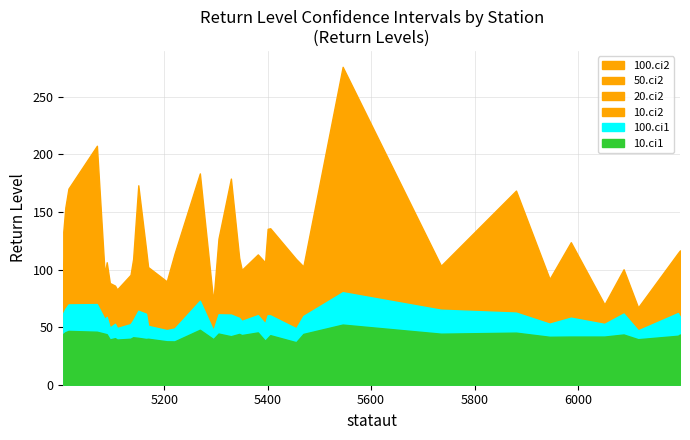

Reading right to left, transcribe all the data shown in this chart.

50.ci2: 6197=95.0	6193=88.8	6116=60.5	6088=81.4	6051=62.1	5986=98.4	5945=79.3	5880=128.0	5735=83.8	5545=193.7	5469=86.3	5455=87.0	5405=107.8	5400=103.5	5395=84.5	5381=93.0	5350=83.7	5345=91.3	5329=129.8	5305=100.3	5295=64.1	5269=136.3	5220=91.1	5205=74.8	5169=84.3	5165=88.4	5150=126.1	5140=89.5	5135=49.3	5109=70.9	5105=73.4	5095=74.4	5089=89.1	5085=82.2	5070=149.9	5015=129.1	5009=119.8	5005=104.3
100.ci1: 6197=58.9	6193=62.2	6116=47.2	6088=61.8	6051=52.8	5986=58.2	5945=53.0	5880=62.6	5735=65.1	5545=80.3	5469=59.7	5455=49.0	5405=60.2	5400=60.3	5395=53.1	5381=60.4	5350=55.4	5345=58.0	5329=60.9	5305=61.1	5295=47.1	5269=72.9	5220=48.8	5205=47.4	5169=51.1	5165=61.6	5150=64.2	5140=56.0	5135=52.6	5109=49.2	5105=52.9	5095=49.6	5089=58.9	5085=57.0	5070=70.0	5015=69.7	5009=65.9	5005=62.3
100.ci2: 6197=116.6	6193=114.3	6116=67.1	6088=100.2	6051=69.7	5986=123.7	5945=91.8	5880=168.5	5735=103.3	5545=275.9	5469=102.7	5455=109.1	5405=135.8	5400=135.3	5395=106.2	5381=113.1	5350=99.7	5345=110.2	5329=178.9	5305=126.8	5295=71.9	5269=183.4	5220=113.7	5205=89.7	5169=102.1	5165=117.6	5150=173.1	5140=109.1	5135=95.4	5109=82.7	5105=86.0	5095=88.3	5089=106.3	5085=96.2	5070=207.4	5015=170.2	5009=153.9	5005=132.7
10.ci2: 6197=59.1	6193=51.7	6116=46.7	6088=51.6	6051=47.0	5986=58.1	5945=55.0	5880=68.6	5735=52.9	5545=87.6	5469=57.1	5455=52.0	5405=63.1	5400=57.2	5395=51.0	5381=59.6	5350=55.9	5345=59.1	5329=65.2	5305=59.8	5295=48.2	5269=70.7	5220=55.1	5205=49.4	5169=53.8	5165=48.8	5150=62.6	5140=56.4	5135=51.8	5109=49.4	5105=50.7	5095=50.4	5089=58.8	5085=56.5	5070=72.6	5015=69.6	5009=67.7	5005=60.8
20.ci2: 6197=72.5	6193=64.7	6116=52.4	6088=62.4	6051=53.1	5986=72.8	5945=64.7	5880=89.5	5735=64.2	5545=122.5	5469=68.3	5455=64.8	5405=79.4	5400=73.4	5395=63.0	5381=72.0	5350=66.5	5345=71.3	5329=86.7	5305=74.3	5295=54.6	5269=93.1	5220=68.3	5205=58.9	5169=65.3	5165=62.1	5150=84.0	5140=68.8	5135=62.2	5109=57.8	5105=59.5	5095=59.5	5089=70.4	5085=66.5	5070=98.6	5015=90.4	5009=86.3	5005=76.4
10.ci1: 6197=43.6	6193=42.5	6116=39.5	6088=43.6	6051=41.8	5986=41.8	5945=41.6	5880=45.2	5735=44.3	5545=52.2	5469=44.1	5455=36.9	5405=43.0	5400=40.6	5395=38.2	5381=45.4	5350=43.1	5345=44.1	5329=42.1	5305=44.4	5295=39.6	5269=47.7	5220=37.6	5205=37.7	5169=39.9	5165=39.7	5150=40.7	5140=41.2	5135=39.9	5109=39.2	5105=40.4	5095=39.3	5089=43.8	5085=44.3	5070=46.0	5015=46.7	5009=45.6	5005=44.2